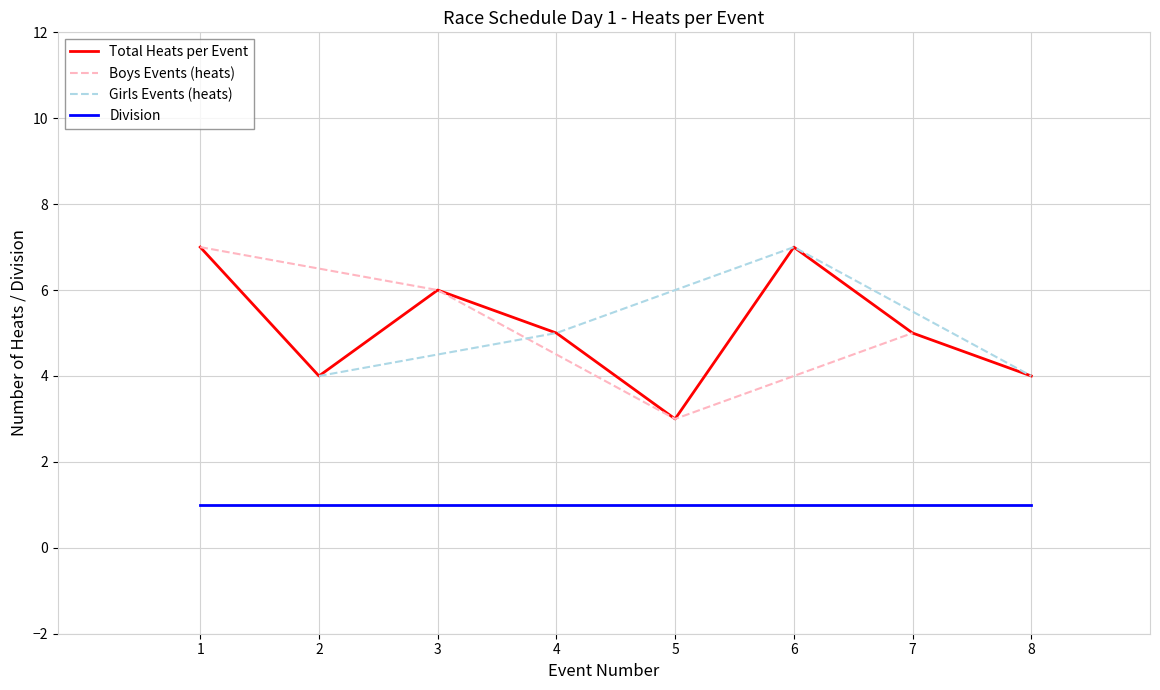

What is the lowest value of the Total Heats per Event series?

3